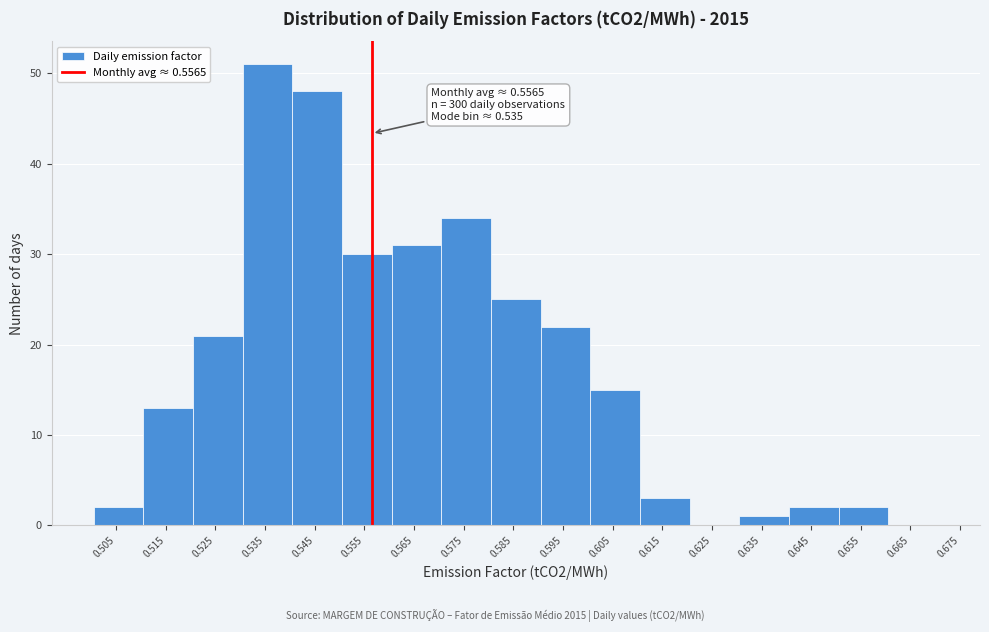

Which range on the x-axis has the tallest bar?

0.531 to 0.541